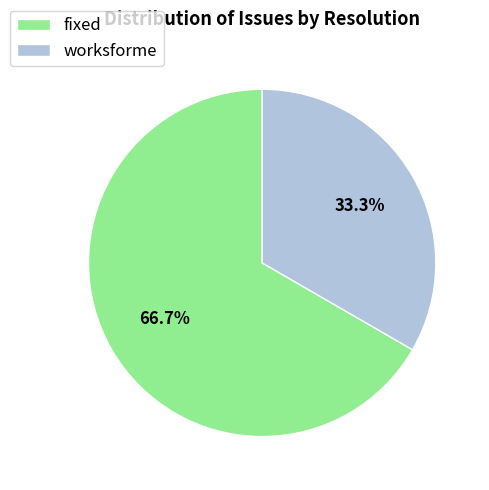

What is the majority slice?

fixed